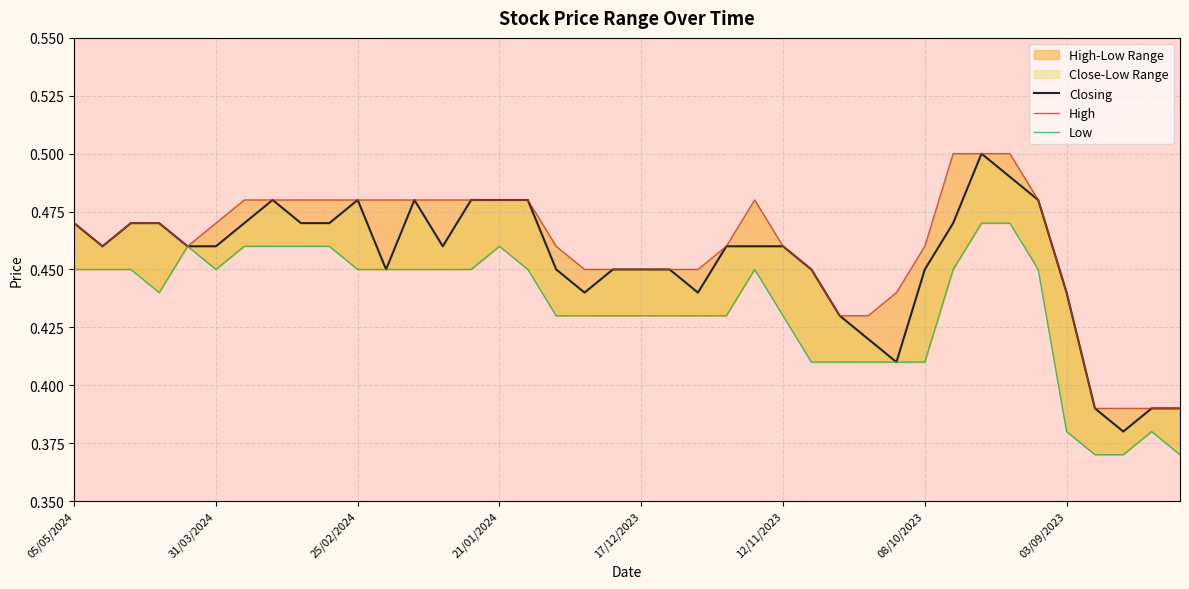

Is it true that High equals 0.5 at 17/12/2023?

True